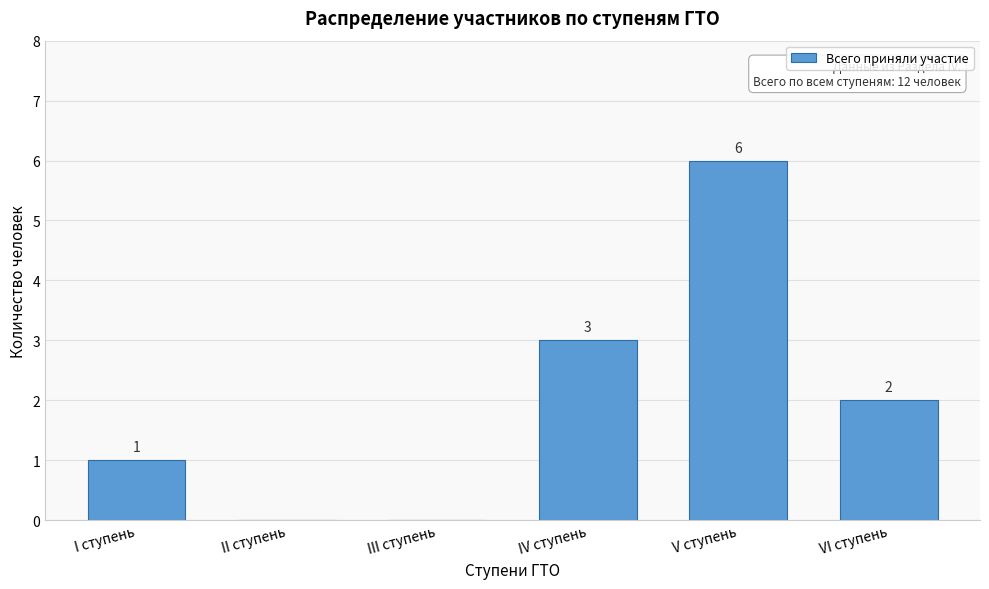

Reading left to right, what are all the values shown in this chart?

I ступень=1	II ступень=0	III ступень=0	IV ступень=3	V ступень=6	VI ступень=2